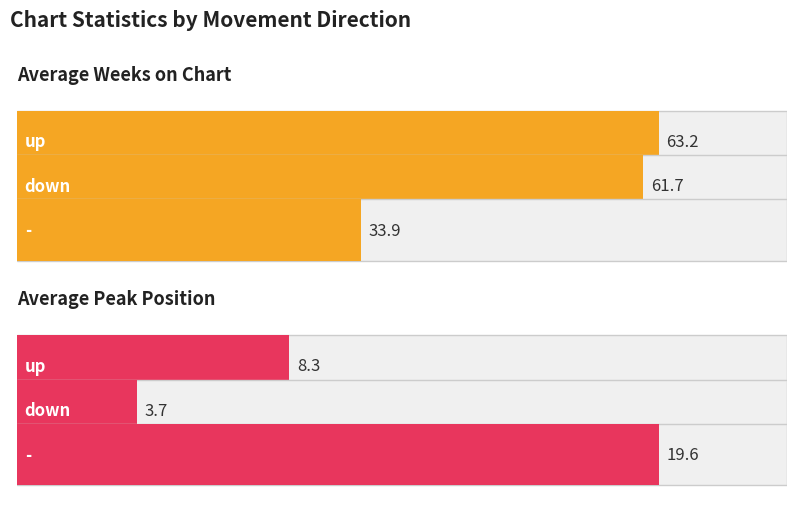

At up, list the series in order from smallest to largest.

Average Peak Position, Average Weeks on Chart